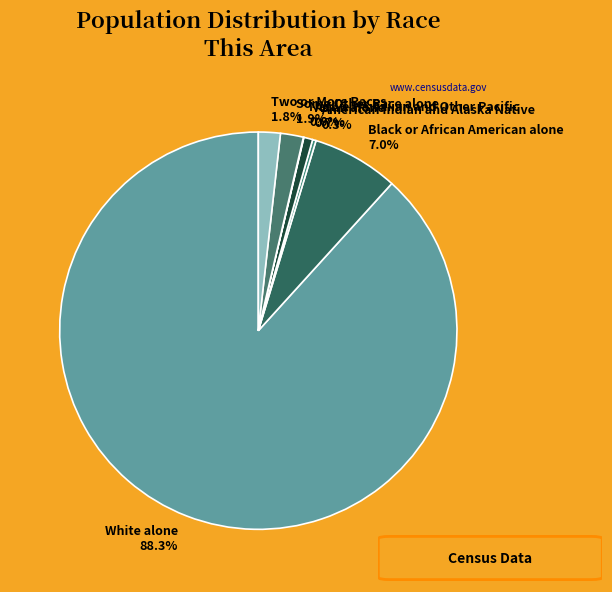

True or false: White alone accounts for 79% of the total.

False